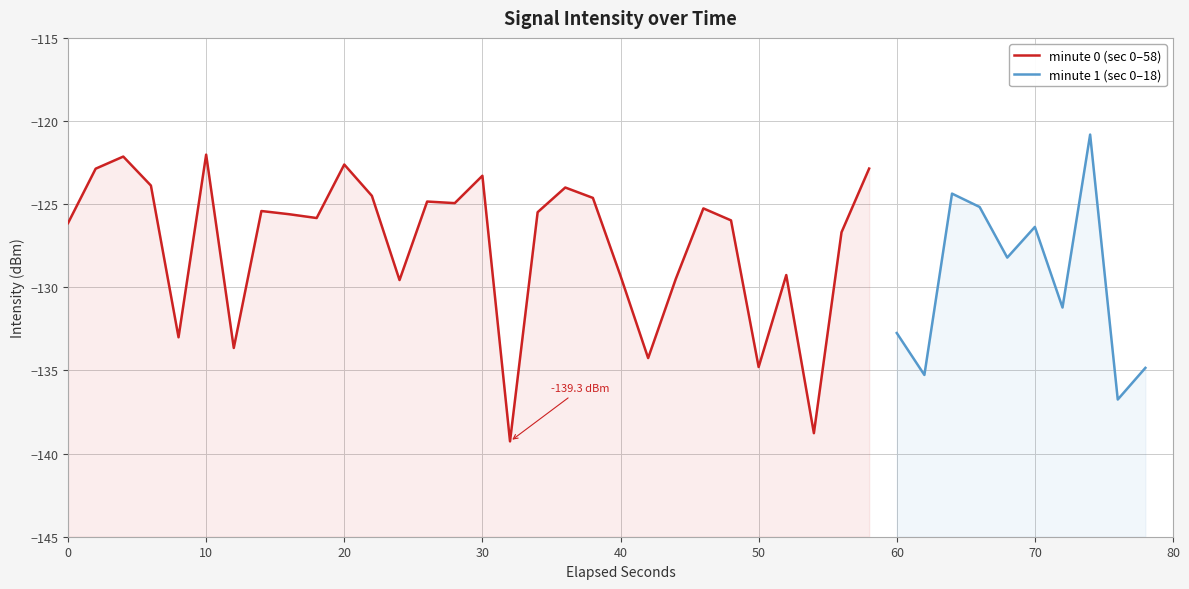

How many interior local valleys (lower than both neighbors) does the data have?

13